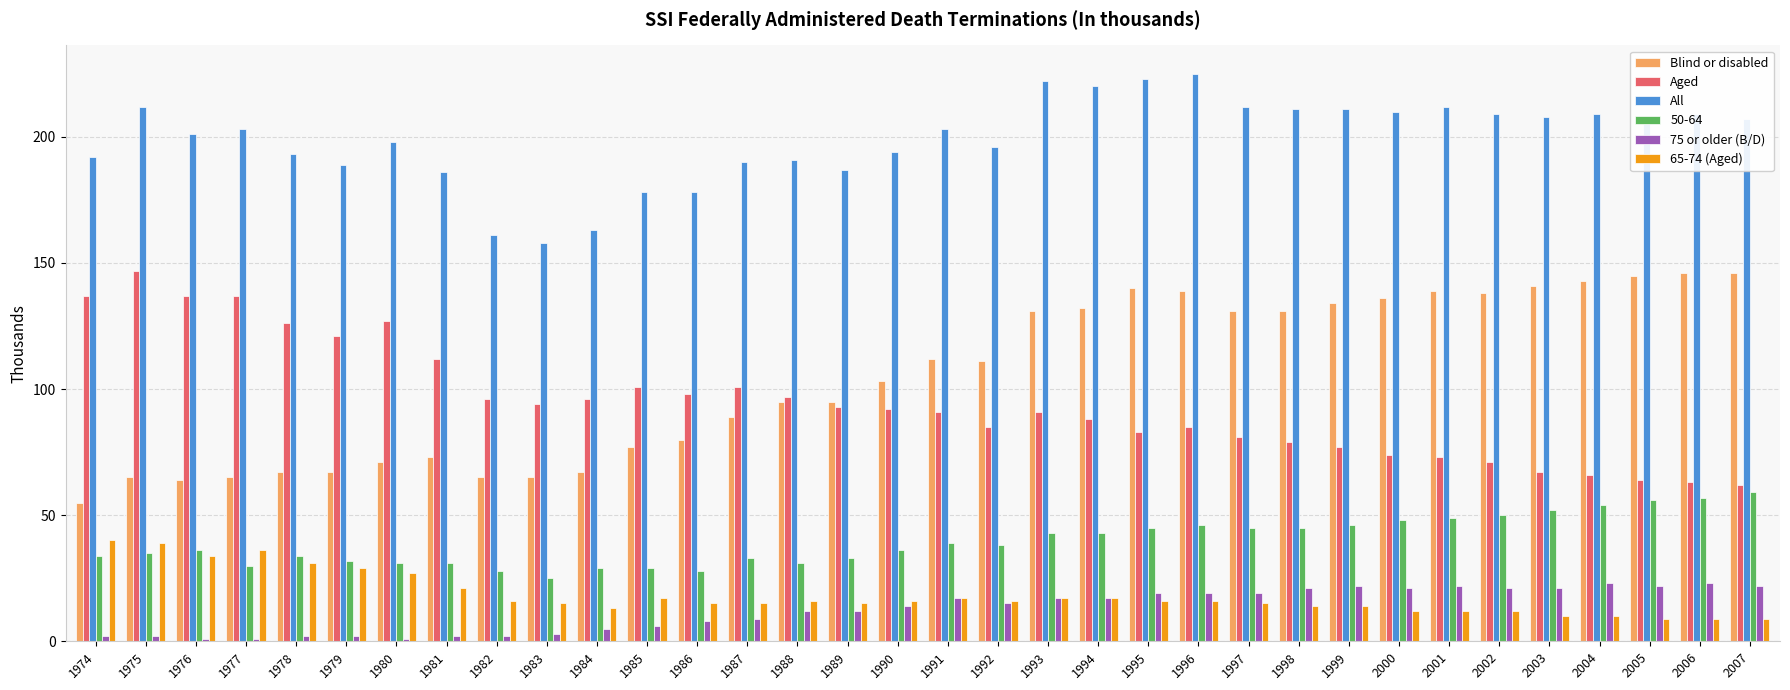

What is the smallest value displayed?

1